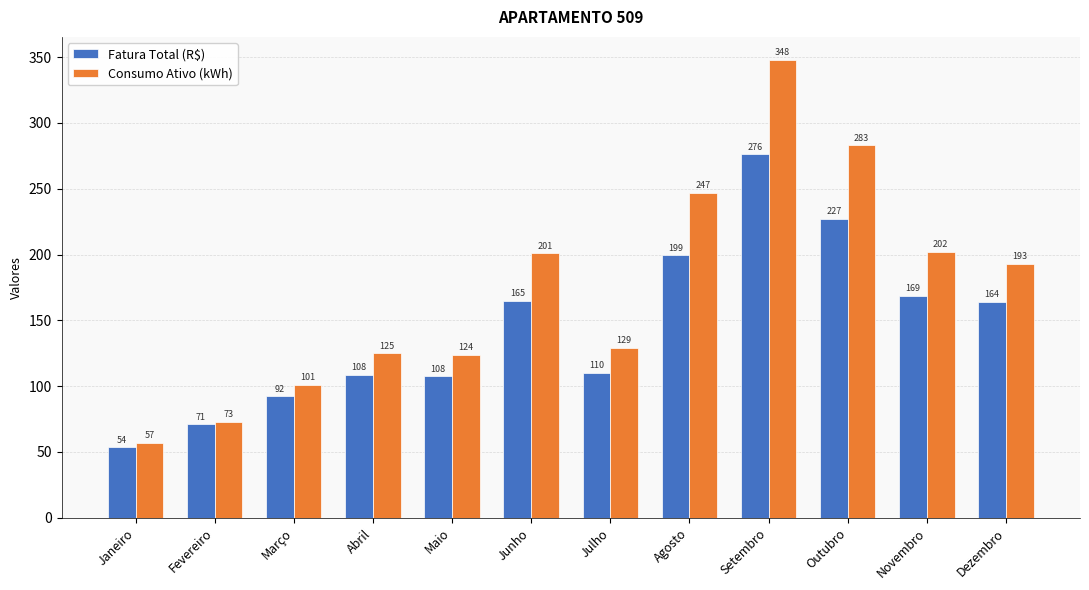

Which series has the largest total across all categories?

Consumo Ativo (kWh)